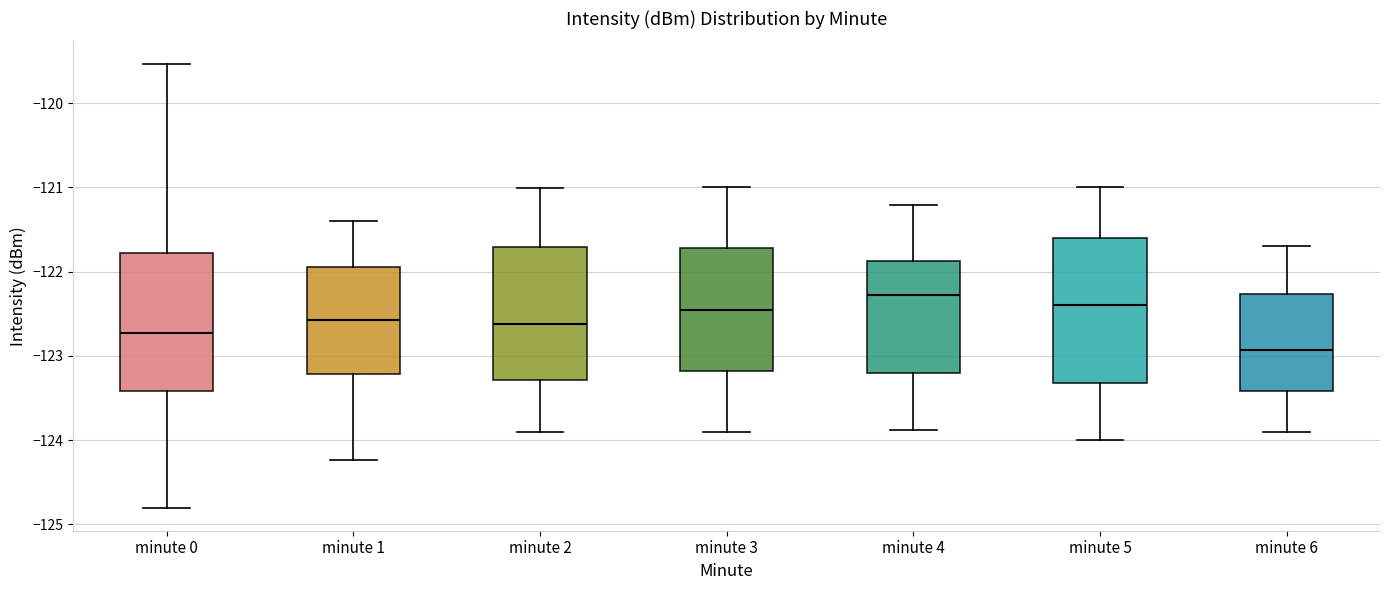

Reading left to right, transcribe this box plot: for each box, give where its median line is, the range the box spans, and where its two whiskers end, as read against the y-axis. The values are not printed on the chart, so give them approximately, as read against the axis.

minute 0: median -122.7, box -123.4 to -121.8, whiskers -124.8 to -119.5
minute 1: median -122.6, box -123.2 to -121.9, whiskers -124.2 to -121.4
minute 2: median -122.6, box -123.3 to -121.7, whiskers -123.9 to -121.0
minute 3: median -122.4, box -123.2 to -121.7, whiskers -123.9 to -121.0
minute 4: median -122.3, box -123.2 to -121.9, whiskers -123.9 to -121.2
minute 5: median -122.4, box -123.3 to -121.6, whiskers -124.0 to -121.0
minute 6: median -122.9, box -123.4 to -122.3, whiskers -123.9 to -121.7